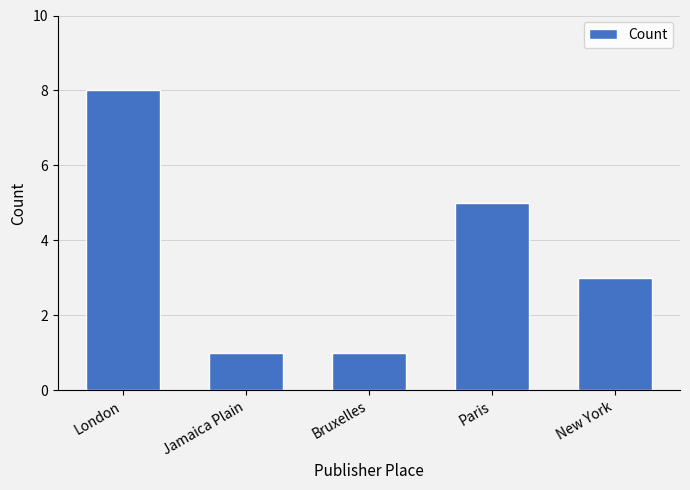

Which label corresponds to the largest value in the chart?

London